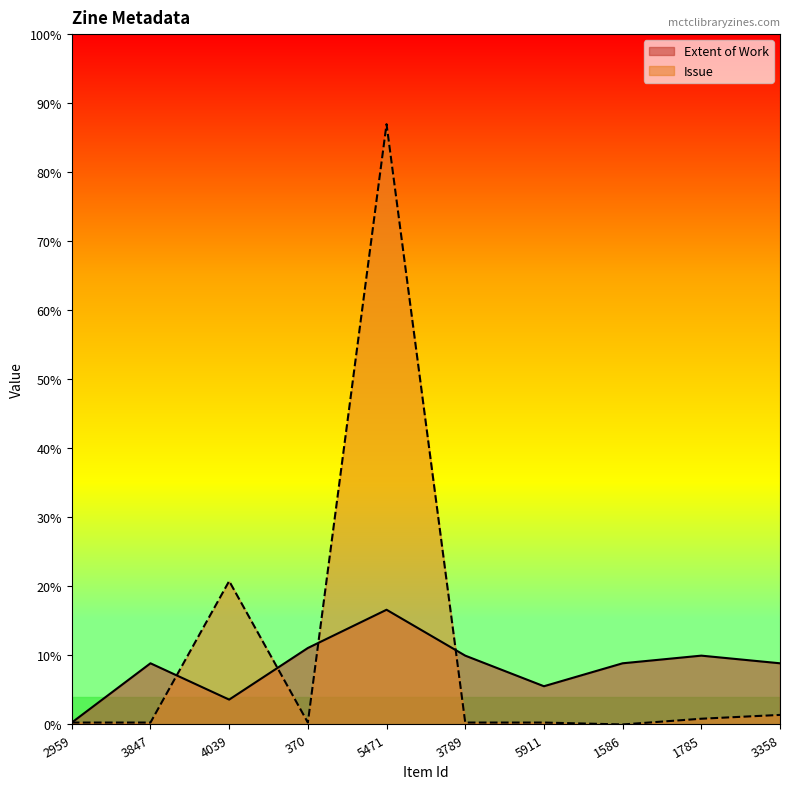

Is the value of Extent of Work at 3847 greater than the value of Issue at 3789?

Yes